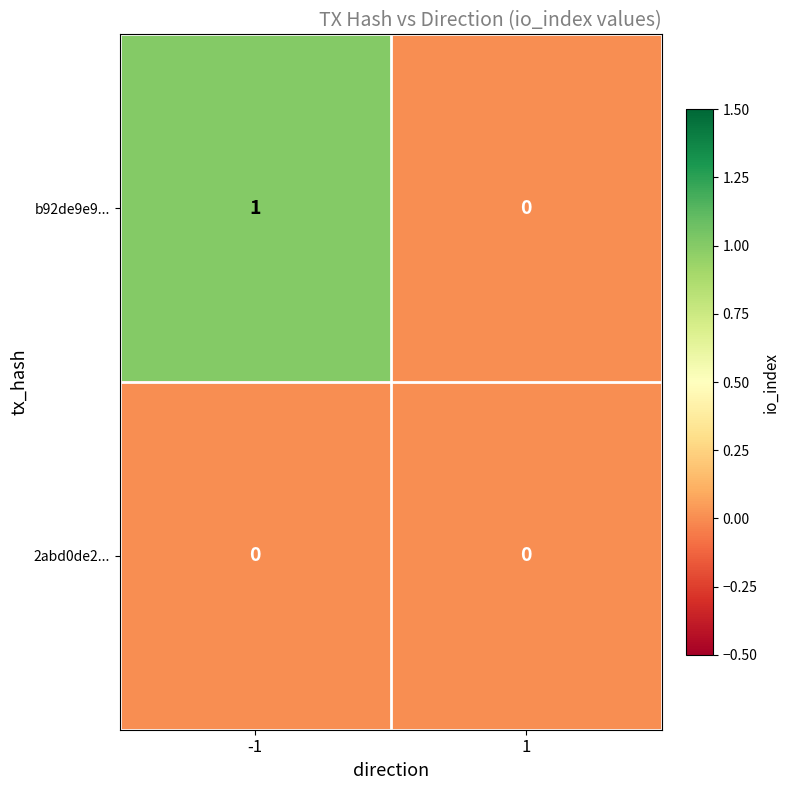

Which series has the largest total across all categories?

b92de9e9...